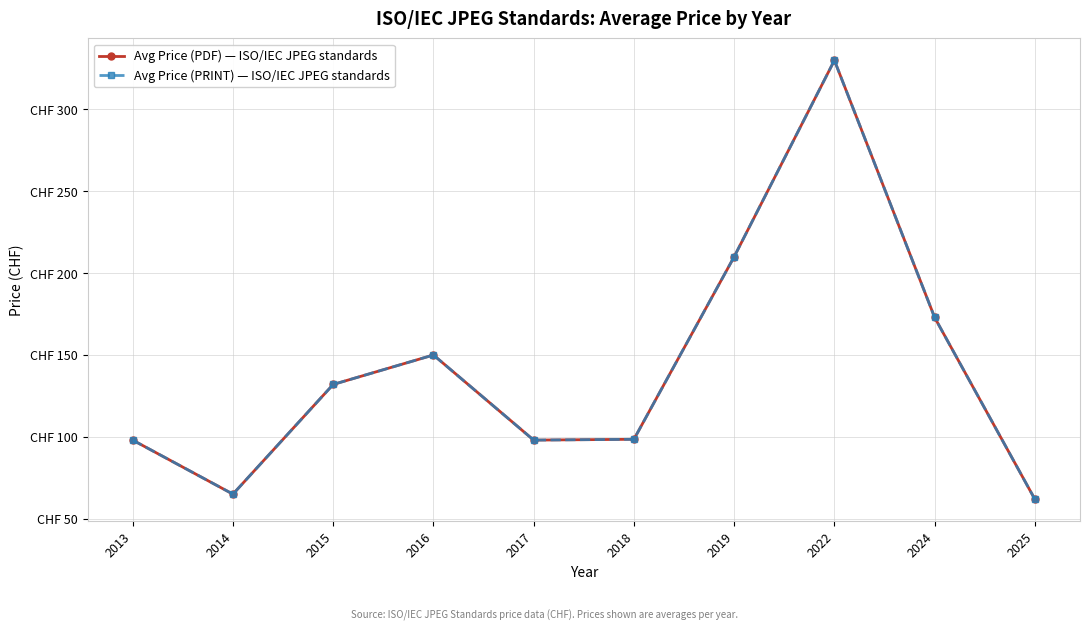

Is this an area chart (filled region under the line)?

No